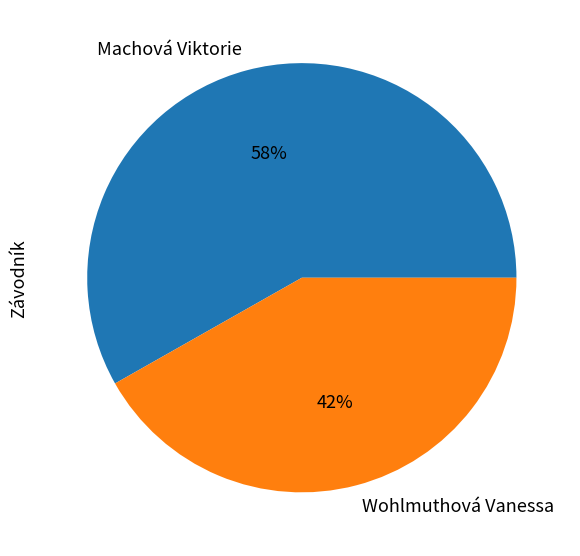

To the nearest percent, what portion does Wohlmuthová Vanessa represent?

42%